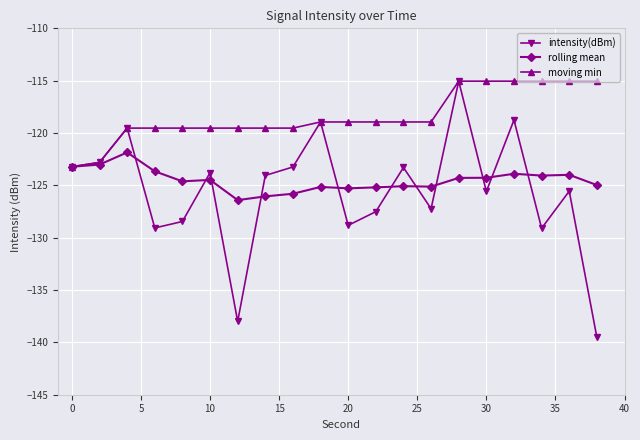

What are all the series names shown in the legend?

intensity(dBm), rolling mean, moving min